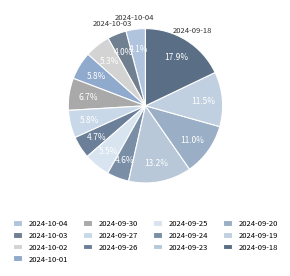

To the nearest percent, what is the average slice percentage?

8%